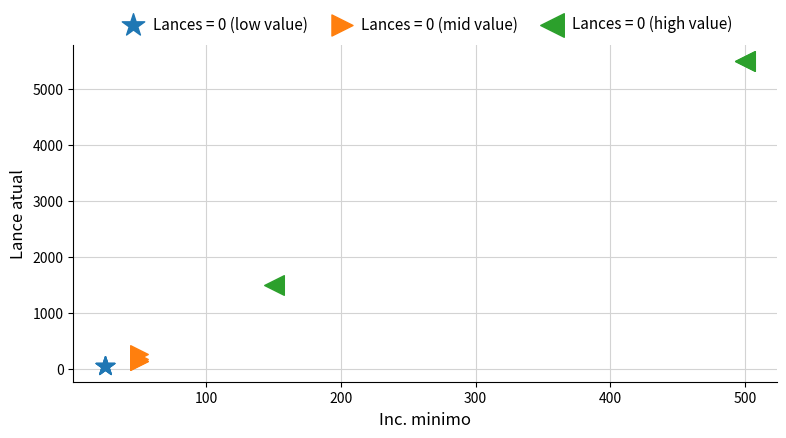

Which series reaches the maximum Y coordinate?

Lances = 0 (high value)